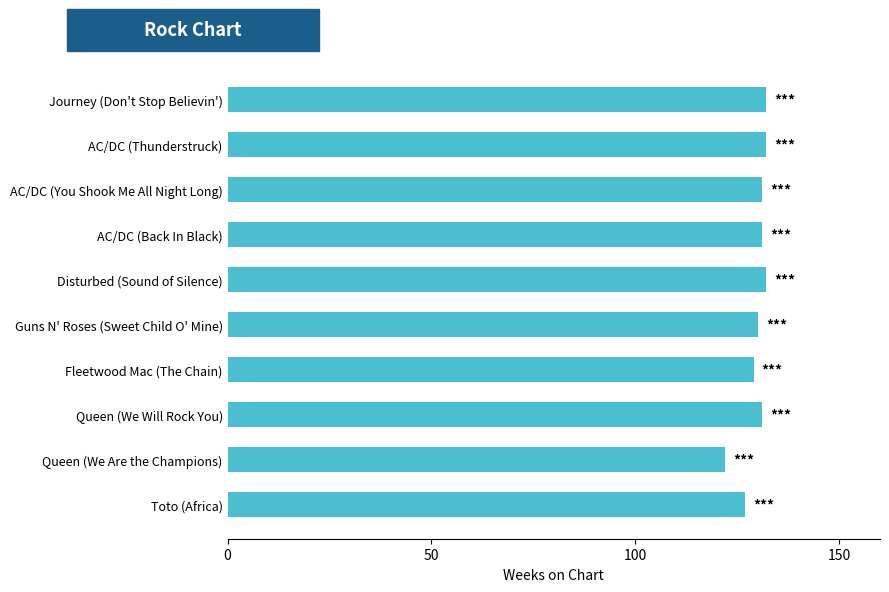

What is the change in value from AC/DC (You Shook Me All Night Long) to Toto (Africa)?

-4